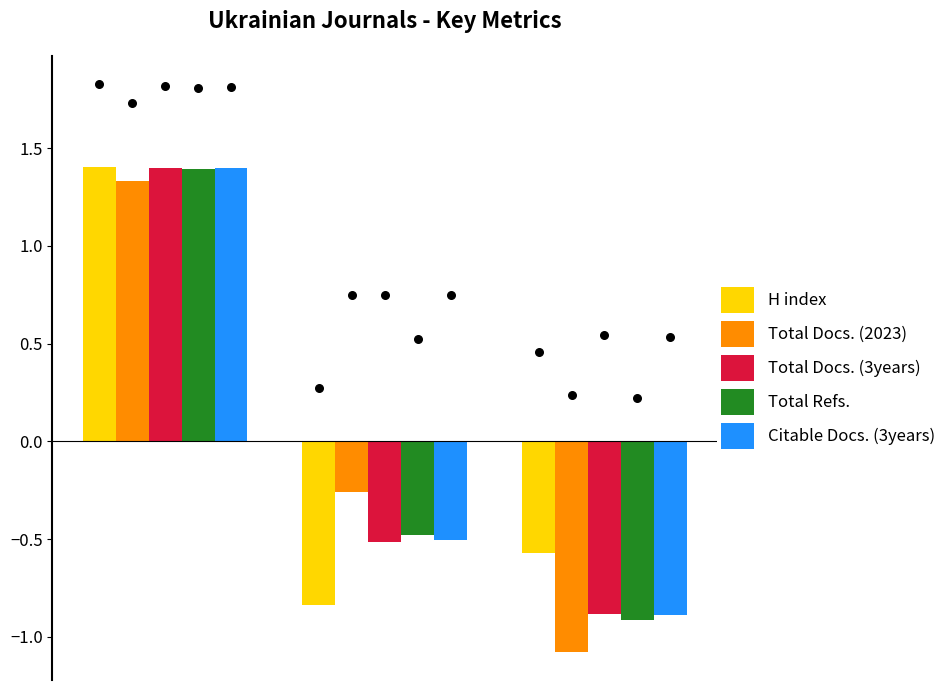

Which series has the largest total across all categories?

Total Docs. (2023)